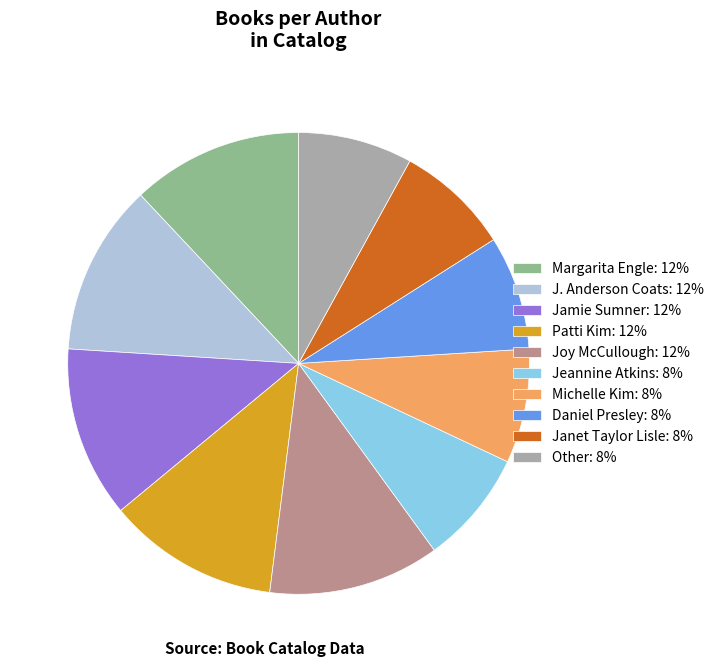

Between Janet Taylor Lisle and Joy McCullough, which is larger?

Joy McCullough